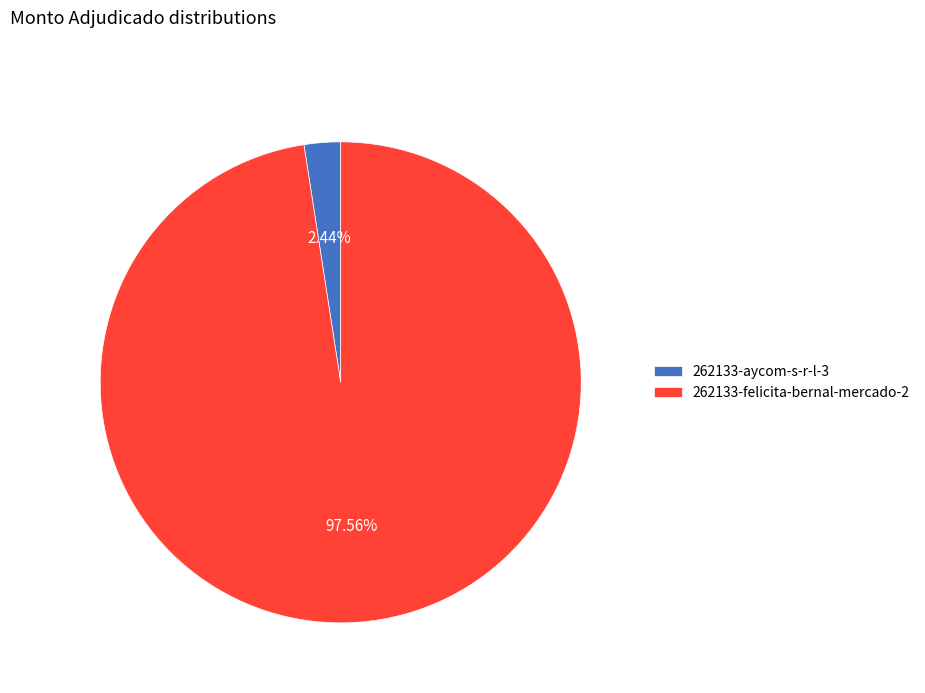

Count the number of slices in the pie.

2